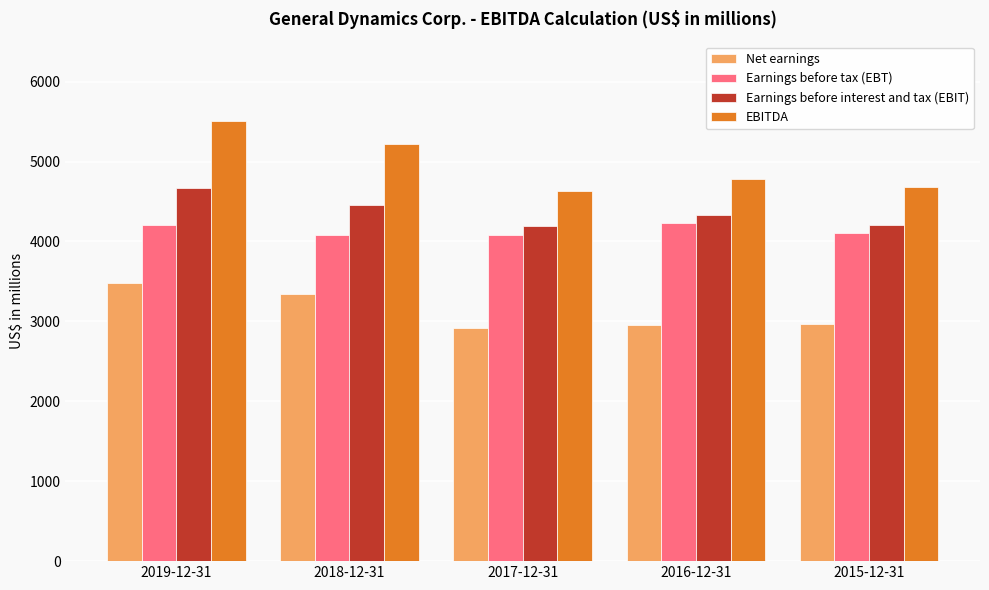

Rank the series at 2015-12-31 from lowest to highest value.

Net earnings, Earnings before tax (EBT), Earnings before interest and tax (EBIT), EBITDA